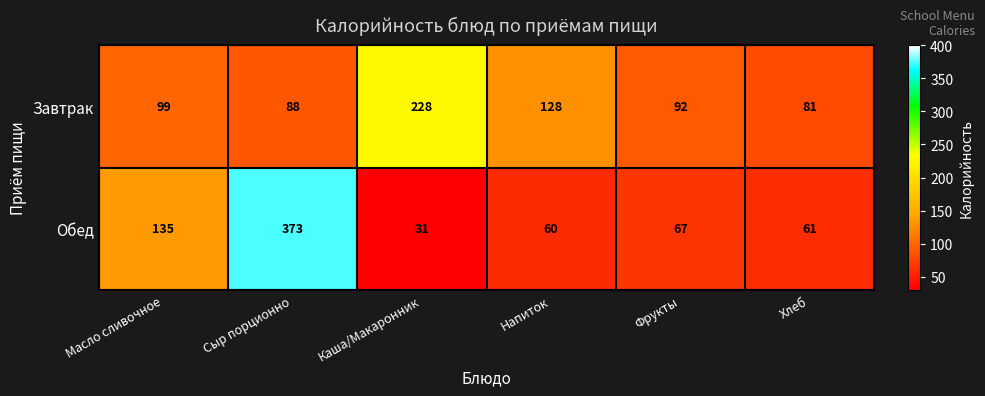

Where is Обед nearest to the value 202?

Масло сливочное